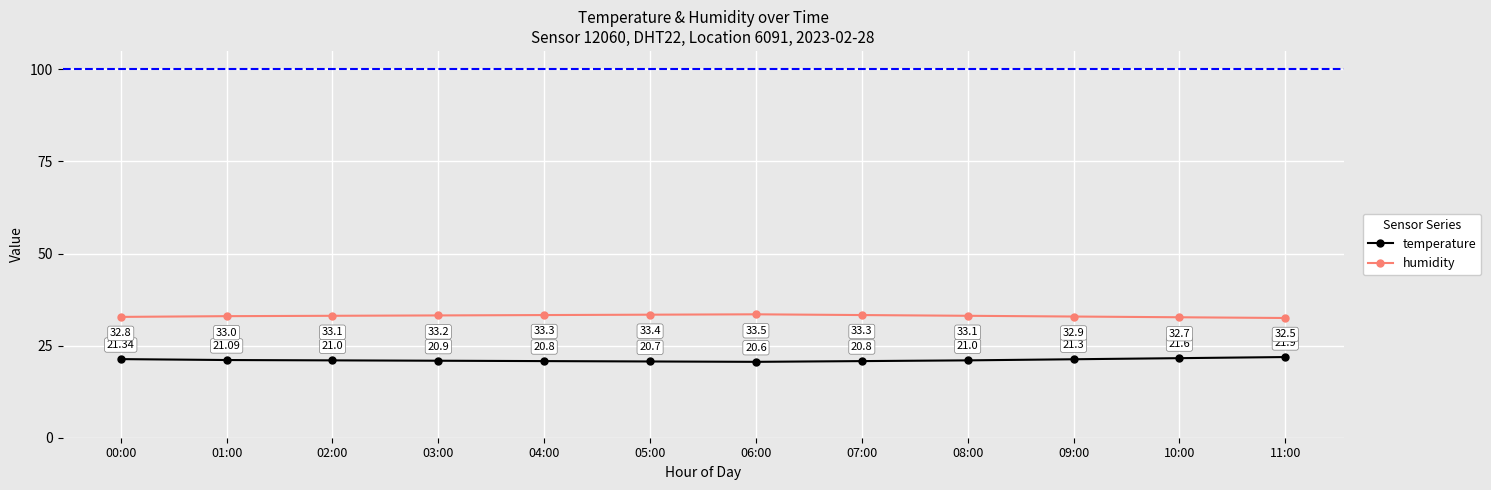

True or false: humidity and temperature intersect in this chart.

False